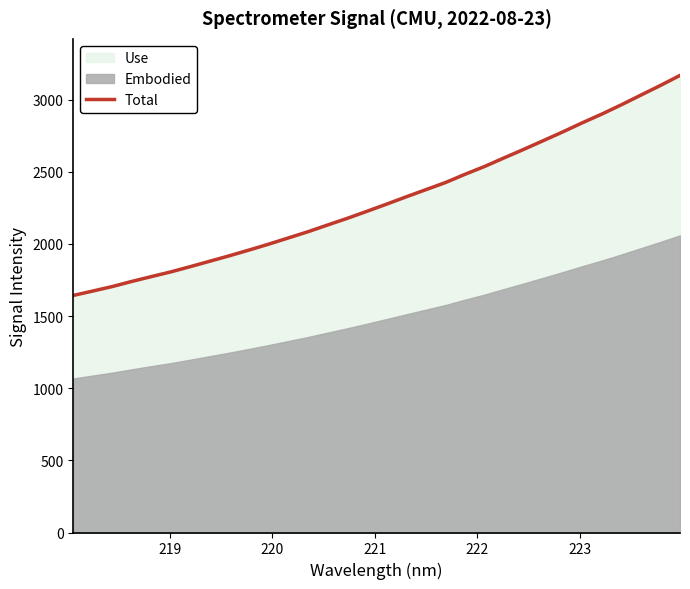

What is the minimum value for Total?

1643.0